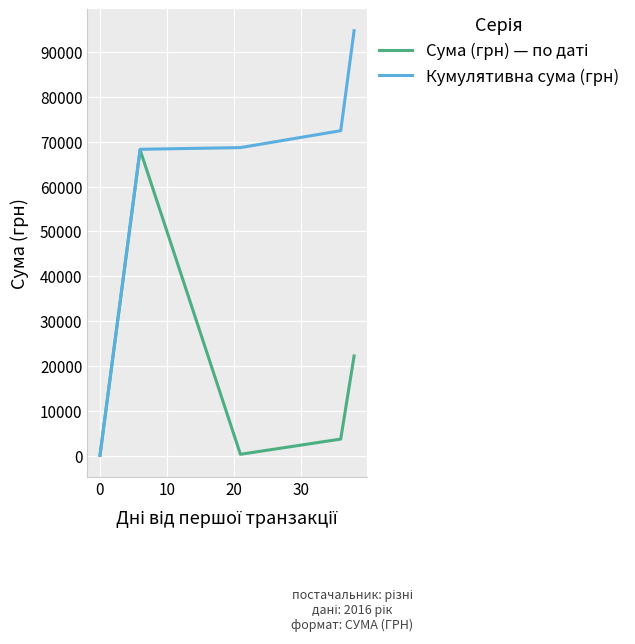

At how many categories does at least one series exceed 89045?

1